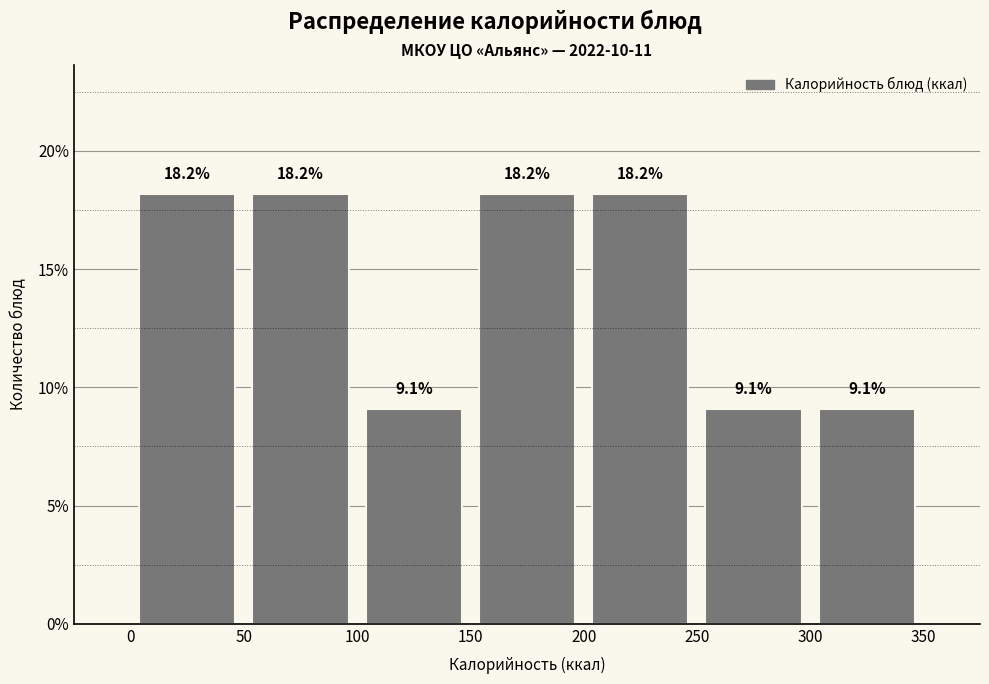

Reading left to right, transcribe this chart: for each bar, give the range it covers on the x-axis and its height.

0 to 50: 18.2
50 to 100: 18.2
100 to 150: 9.1
150 to 200: 18.2
200 to 250: 18.2
250 to 300: 9.1
300 to 350: 9.1